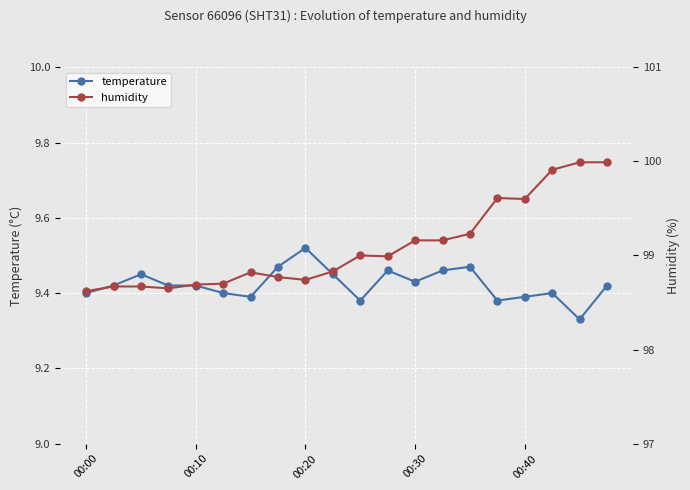

How many temperature values are between 9 and 10?

20